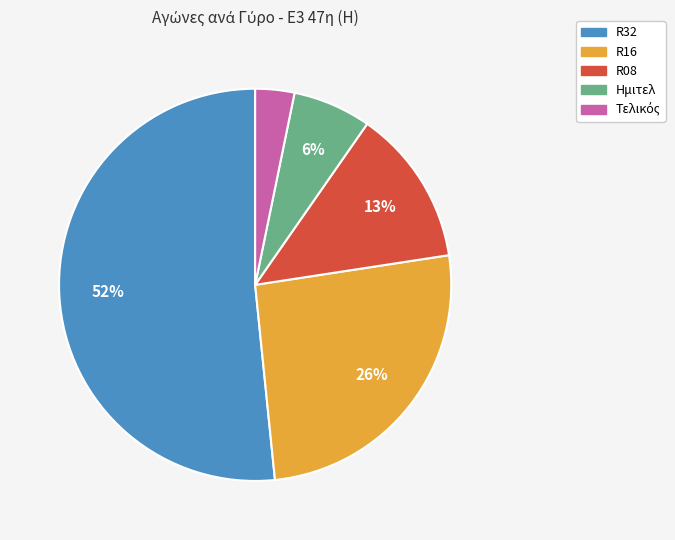

Count the number of slices in the pie.

5